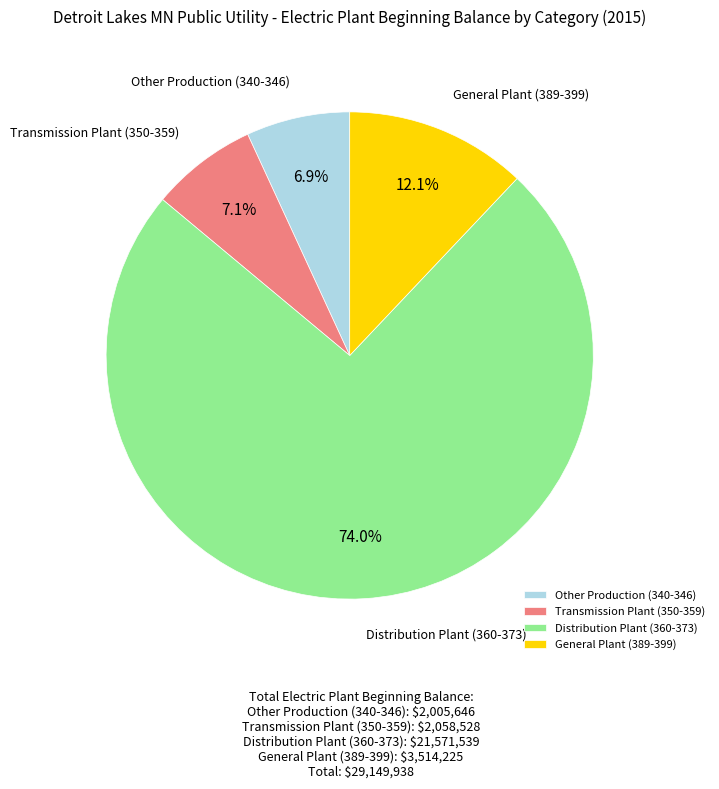

Is the sum of Distribution Plant (360-373) and General Plant (389-399) greater than half?

Yes